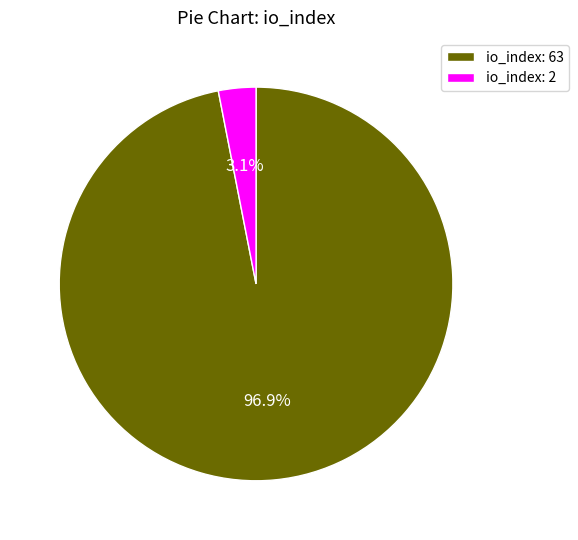

To the nearest percent, what is the difference between the largest and smallest slice percentages?

94%